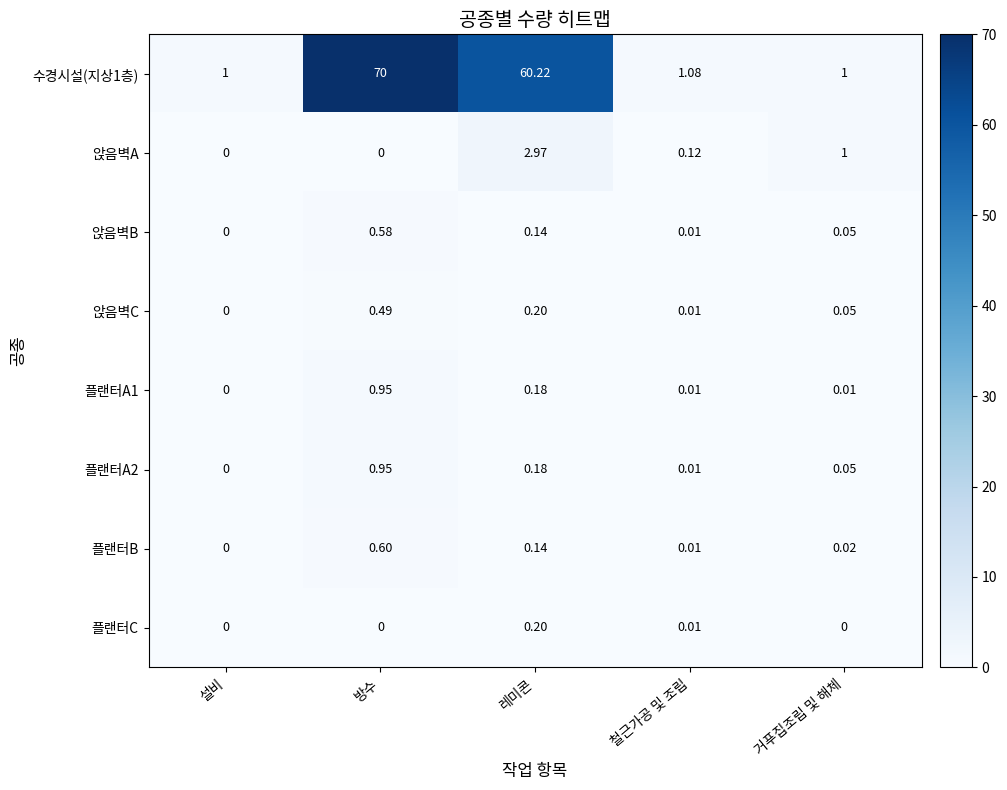

Which series has the largest total across all categories?

수경시설(지상1층)